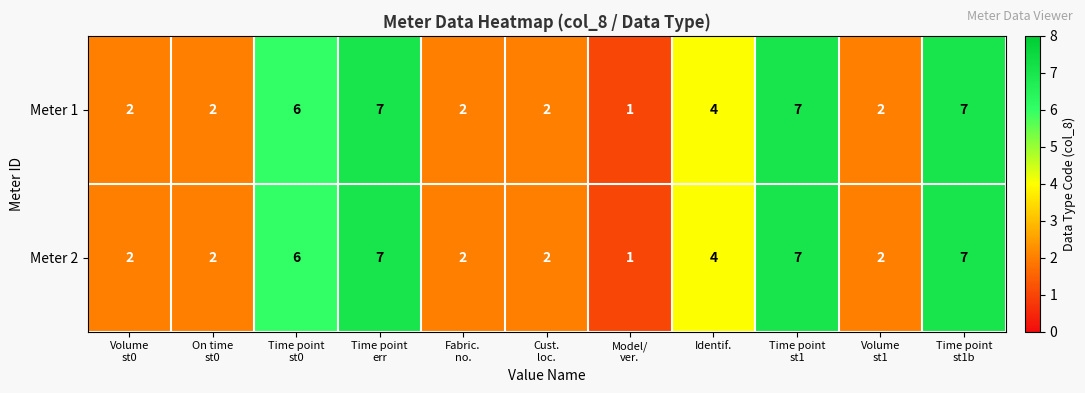

What is the average value of the Meter 2 series?

4